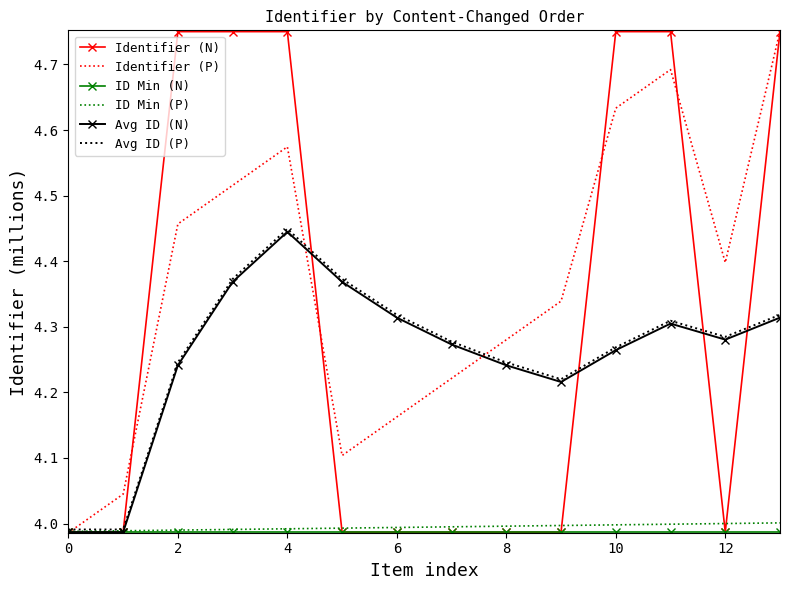

After their last crossing, which series has the higher values: Identifier (N) or ID Min (P)?

Identifier (N)